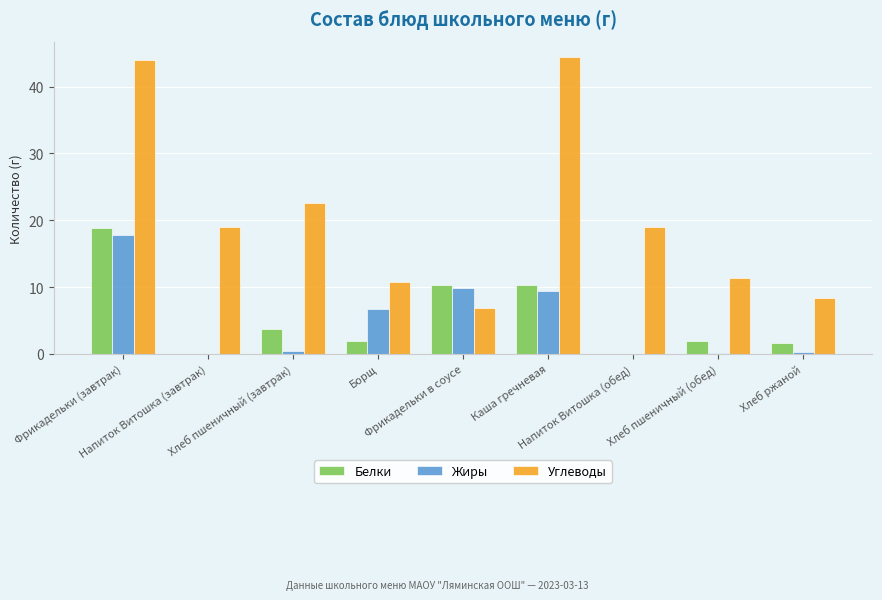

Count the number of data series in this chart.

3